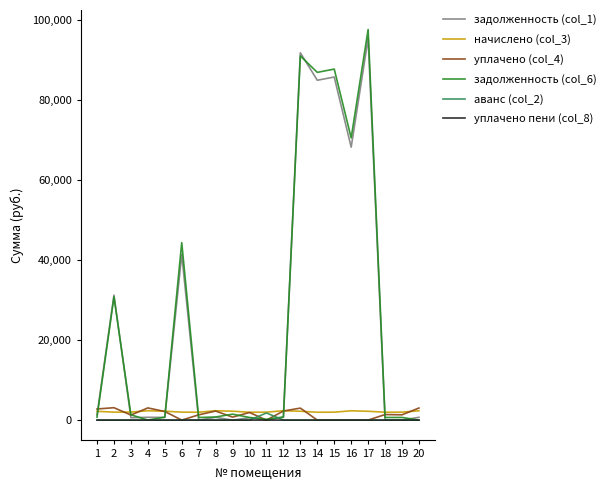

How many lines are shown in the chart?

6